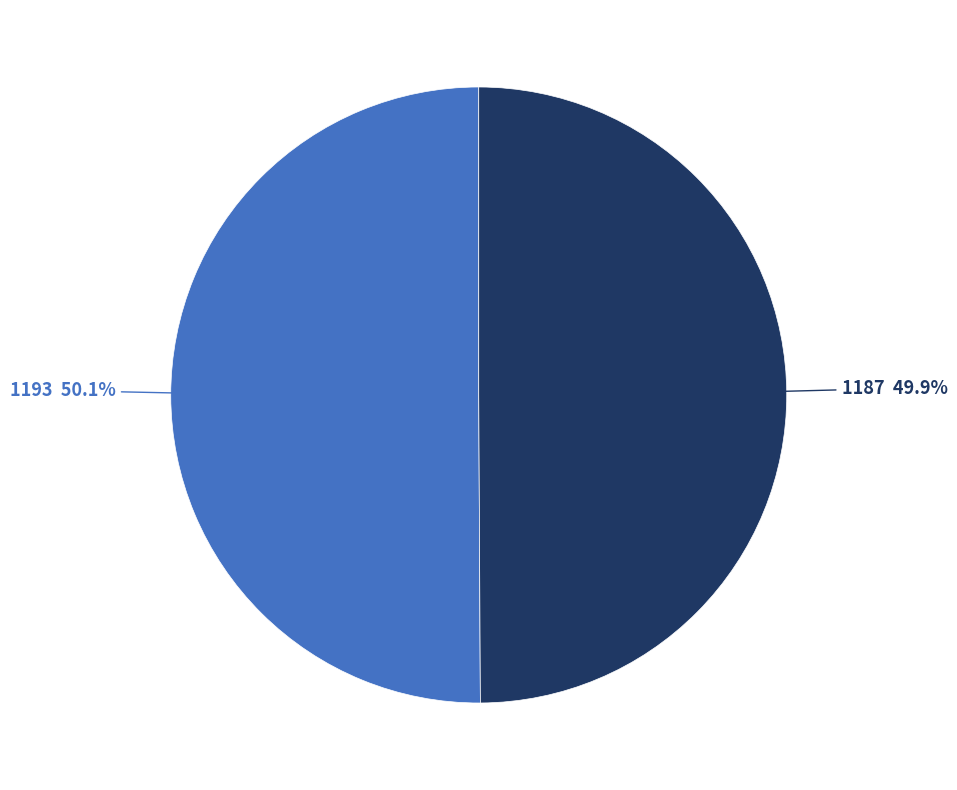

To the nearest percent, what percentage of the pie is 1193?

50%